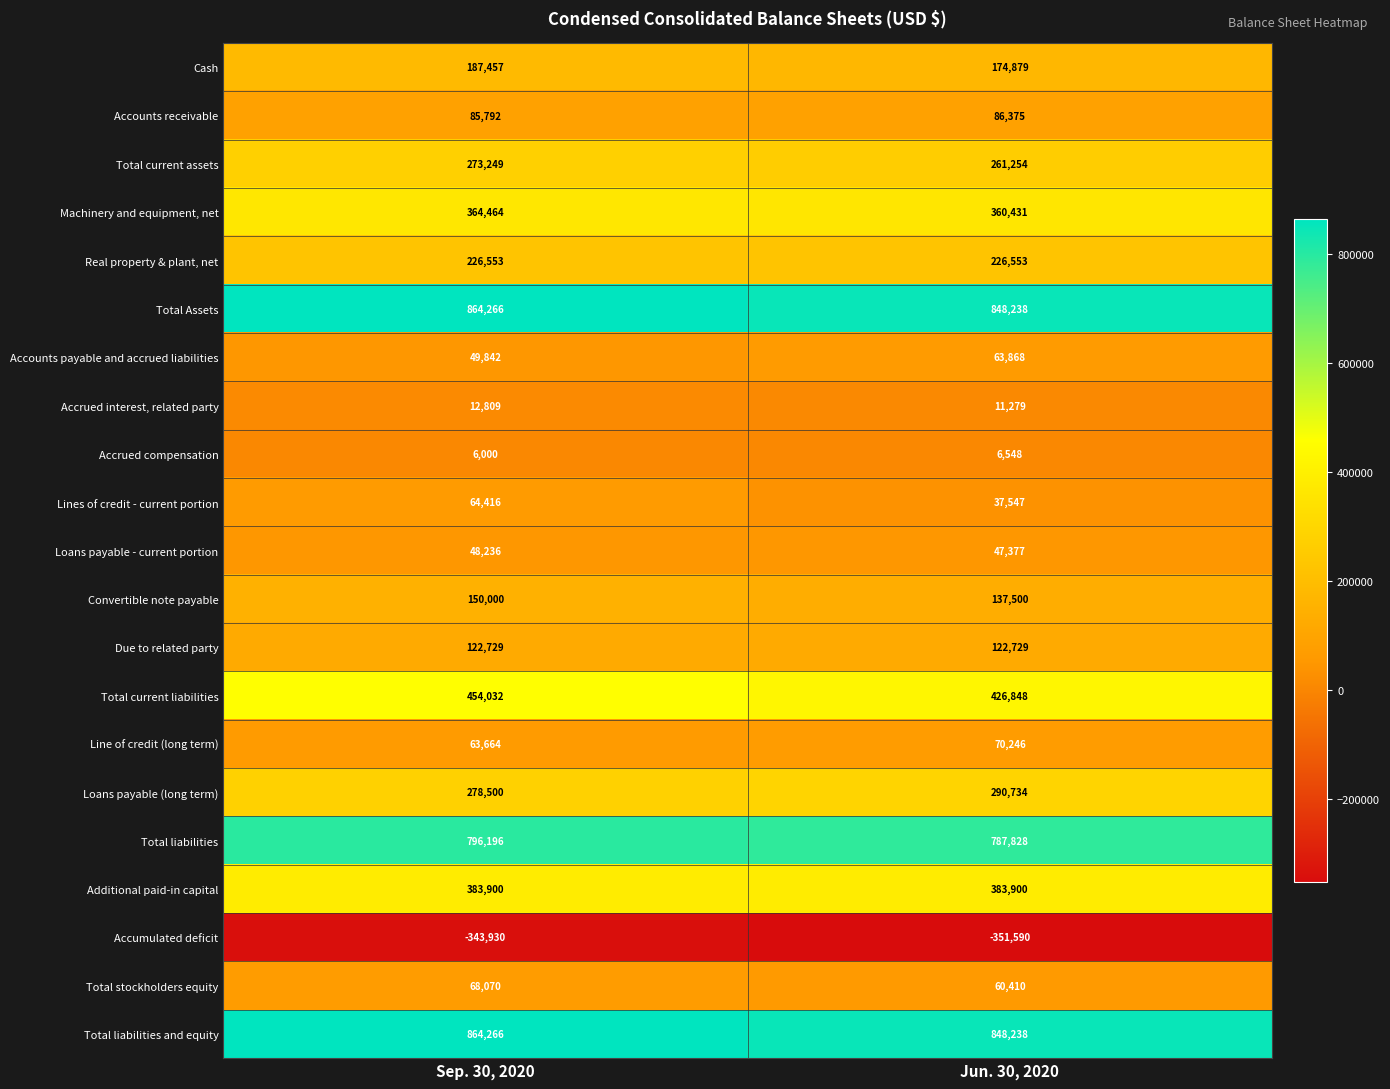

What is the approximate value of Accumulated deficit at Sep. 30, 2020?

-343930